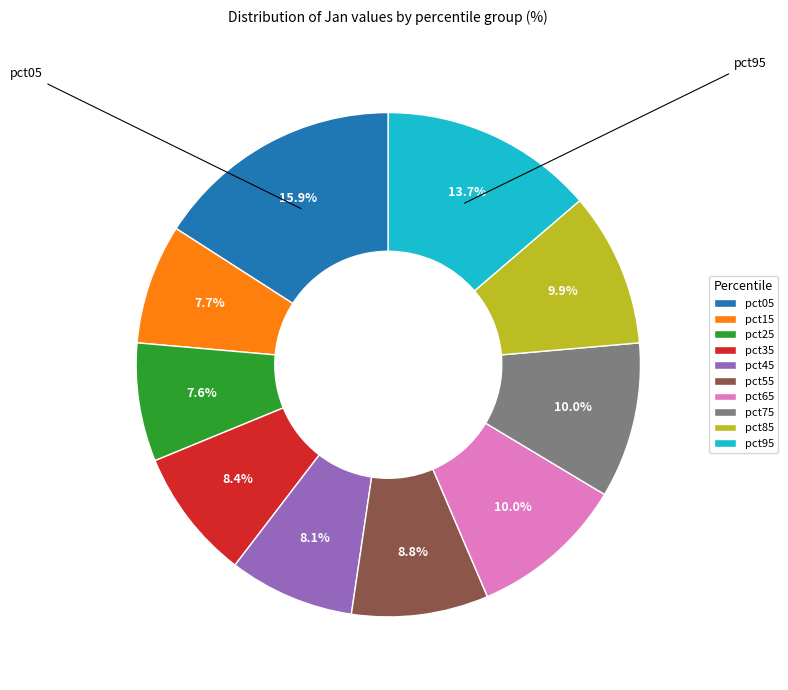

How many slices are in this pie chart?

10